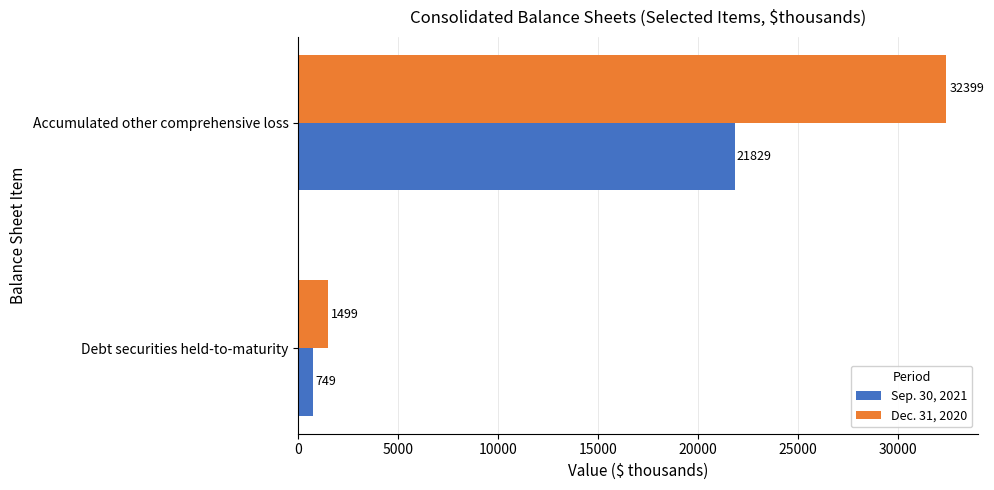

Count the Dec. 31, 2020 values in the range 1499 to 32399.

2